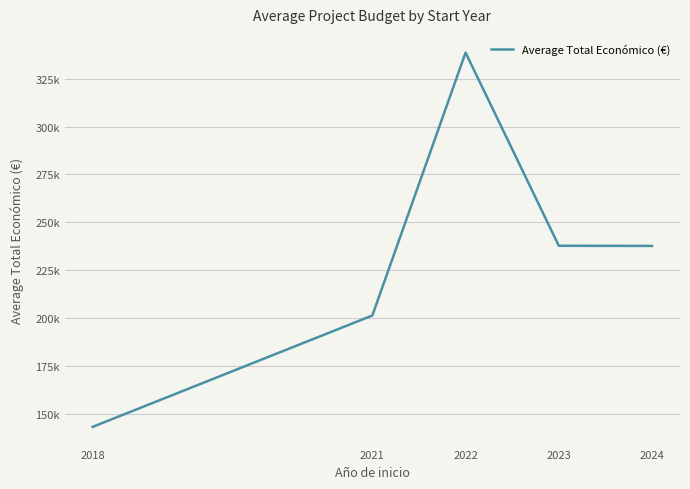

Approximately how many times larger is the value at 2024 compared to 2021?

1.2